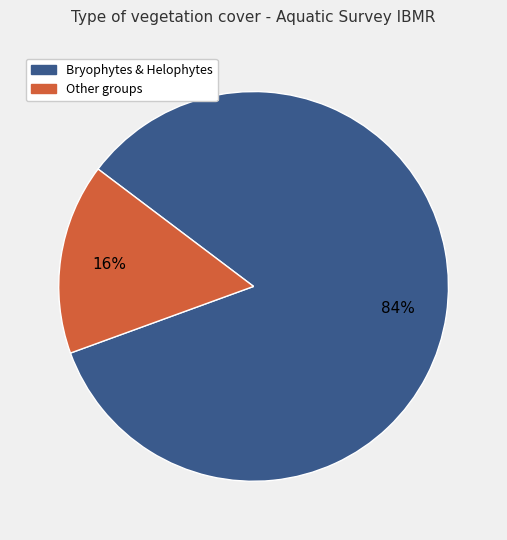

Combined, do Bryophytes & Helophytes and Other groups account for over 50%?

Yes